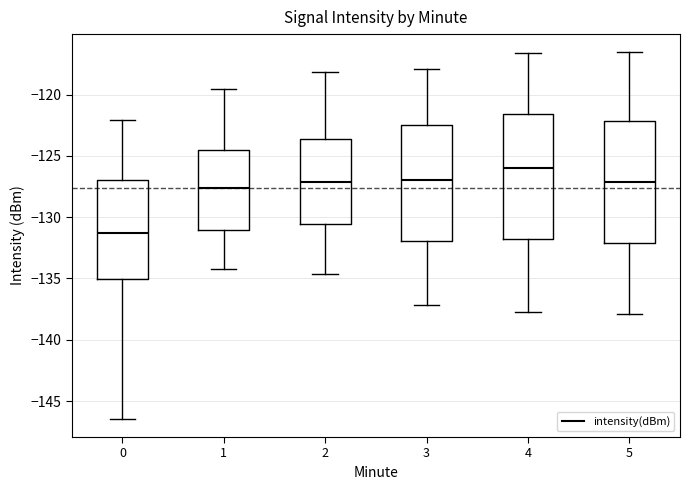

Reading left to right, transcribe this box plot: for each box, give where its median line is, the range the box spans, and where its two whiskers end, as read against the y-axis. The values are not printed on the chart, so give them approximately, as read against the axis.

0: median -131.5, box -135.0 to -127.0, whiskers -146.5 to -122.0
1: median -127.5, box -131.0 to -124.5, whiskers -134.0 to -119.5
2: median -127.0, box -130.5 to -123.5, whiskers -134.5 to -118.0
3: median -127.0, box -132.0 to -122.5, whiskers -137.0 to -118.0
4: median -126.0, box -132.0 to -121.5, whiskers -138.0 to -116.5
5: median -127.0, box -132.0 to -122.0, whiskers -138.0 to -116.5